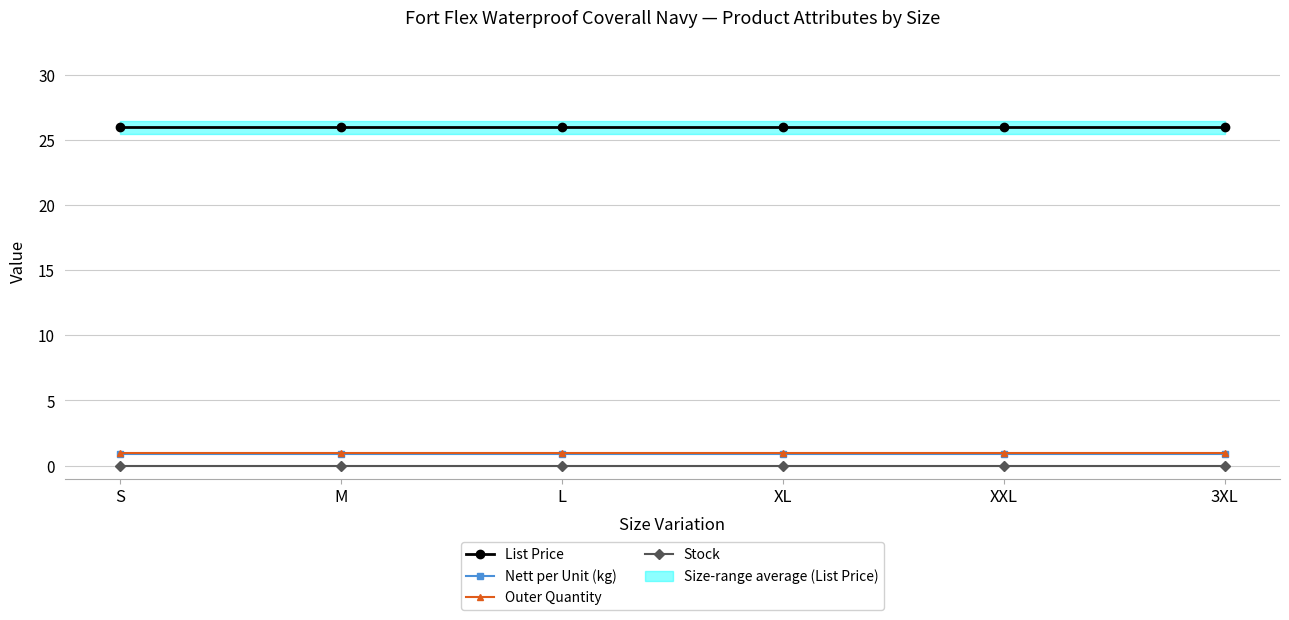

True or false: Outer Quantity and Nett per Unit (kg) cross at least once.

False